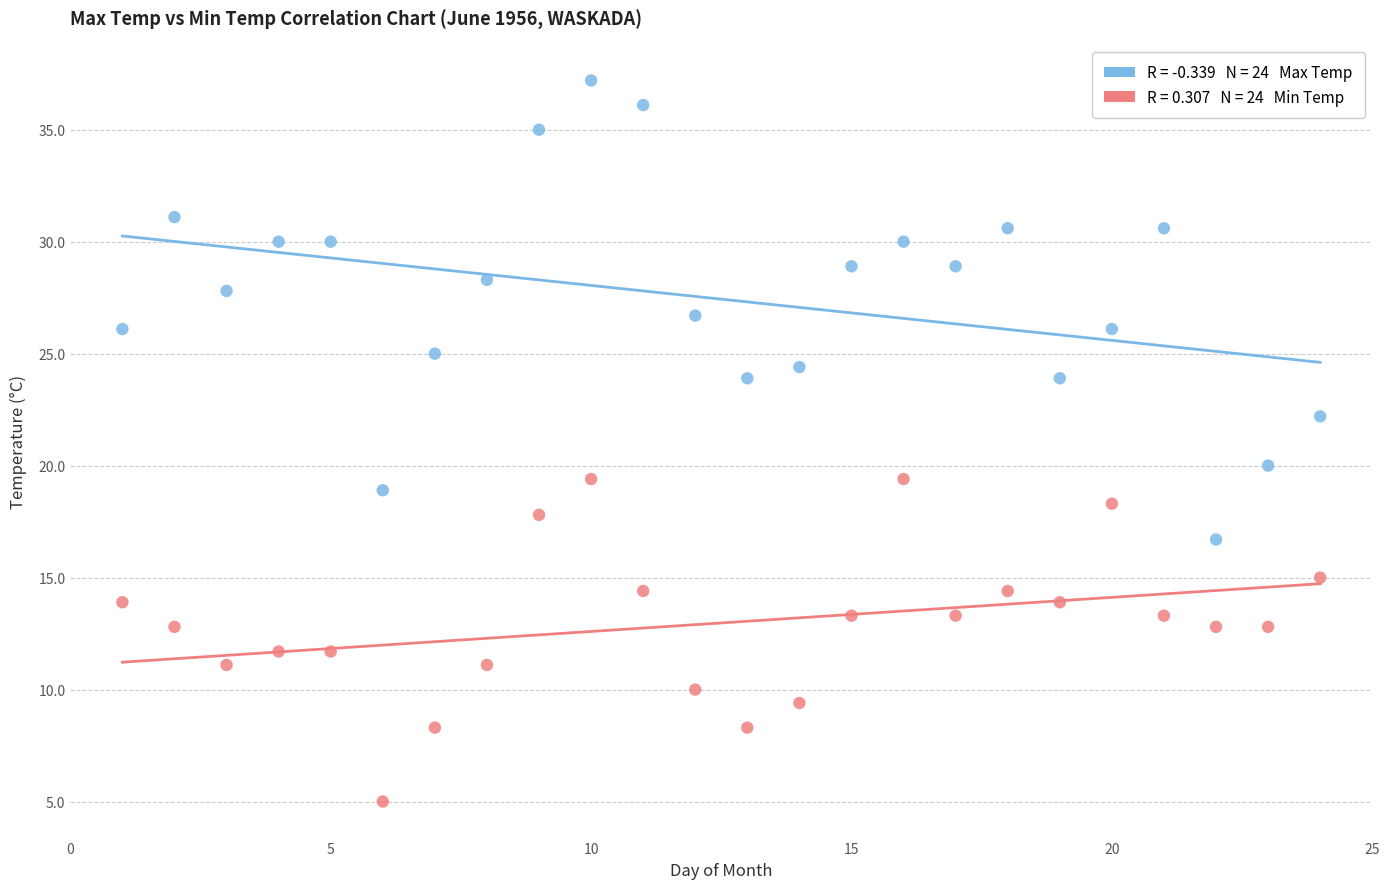

Across all data points, what is the range of Y values (max minus min)?

32.2